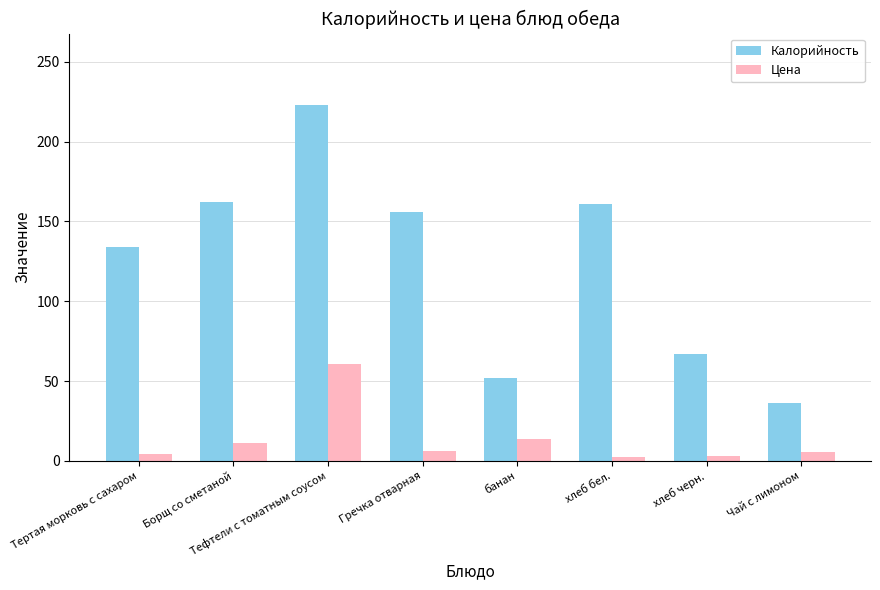

Which category has the highest value across all series?

Тефтели с томатным соусом